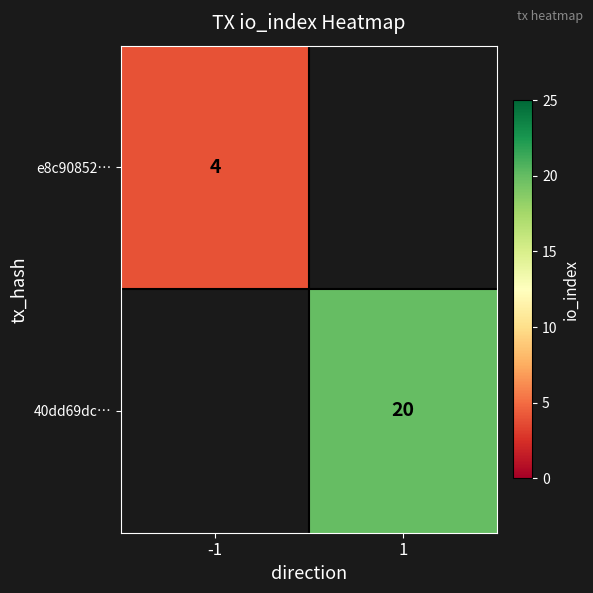

Is it true that e8c90852… equals 1 at -1?

False